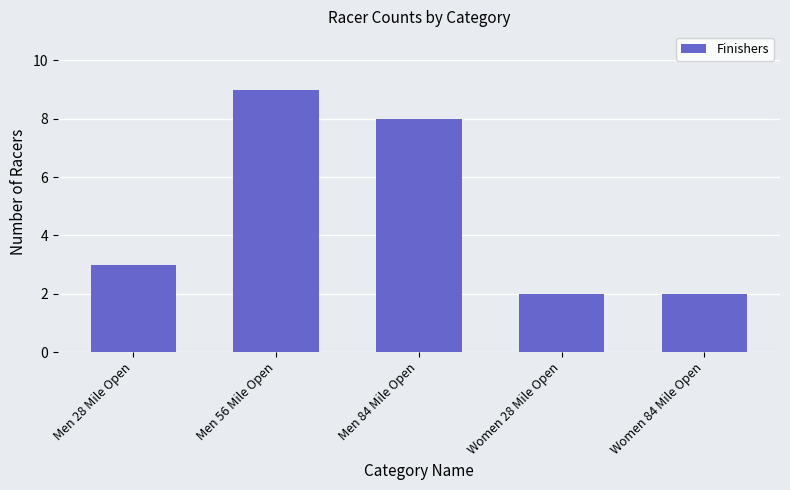

What is the greatest value displayed?

9